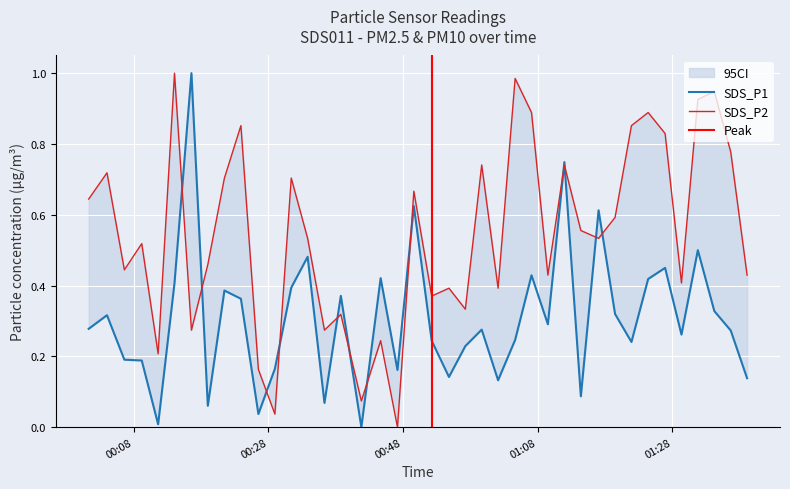

The SDS_P2 series shows 1.2 at 9. True or false?

False